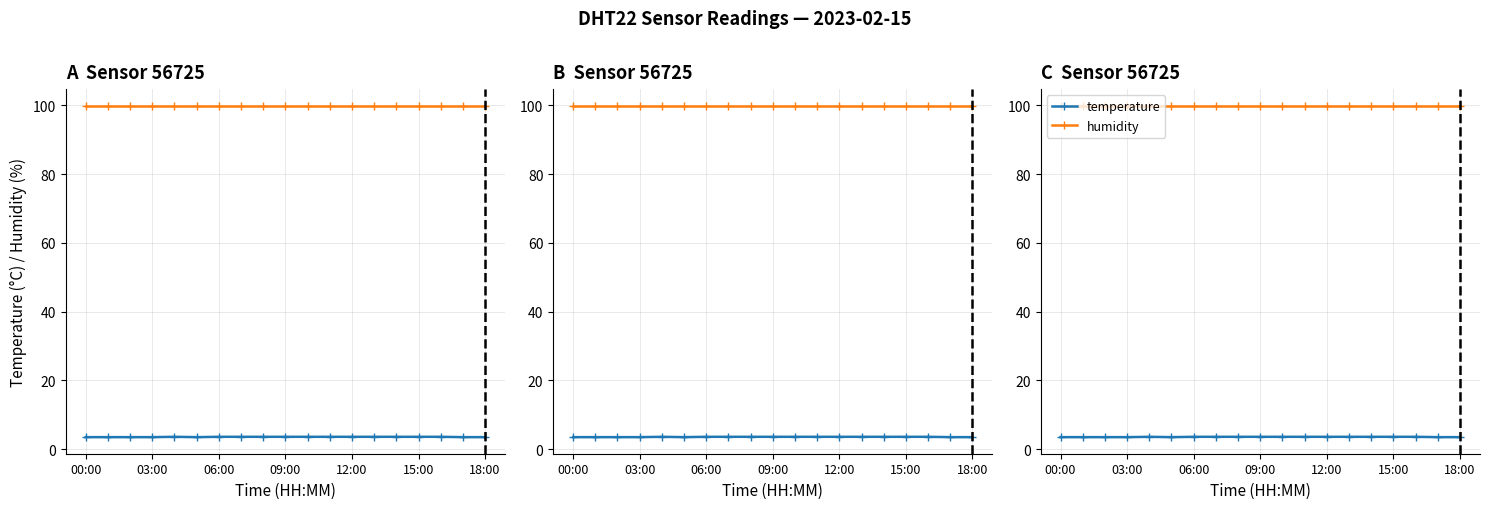

Rank the series by their average value, from highest to lowest.

humidity, temperature